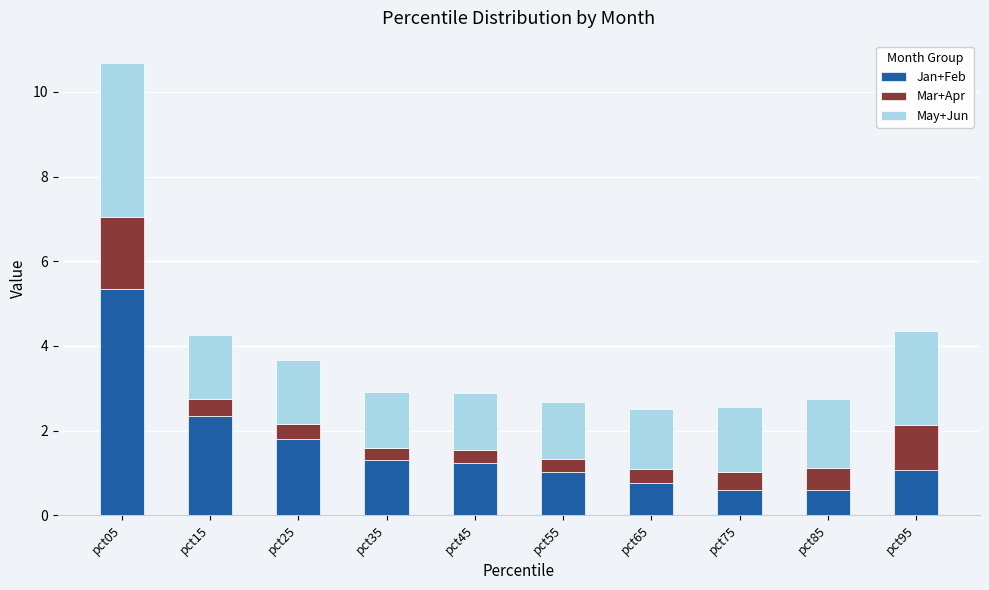

The Jan+Feb series shows 2.9 at pct25. True or false?

False